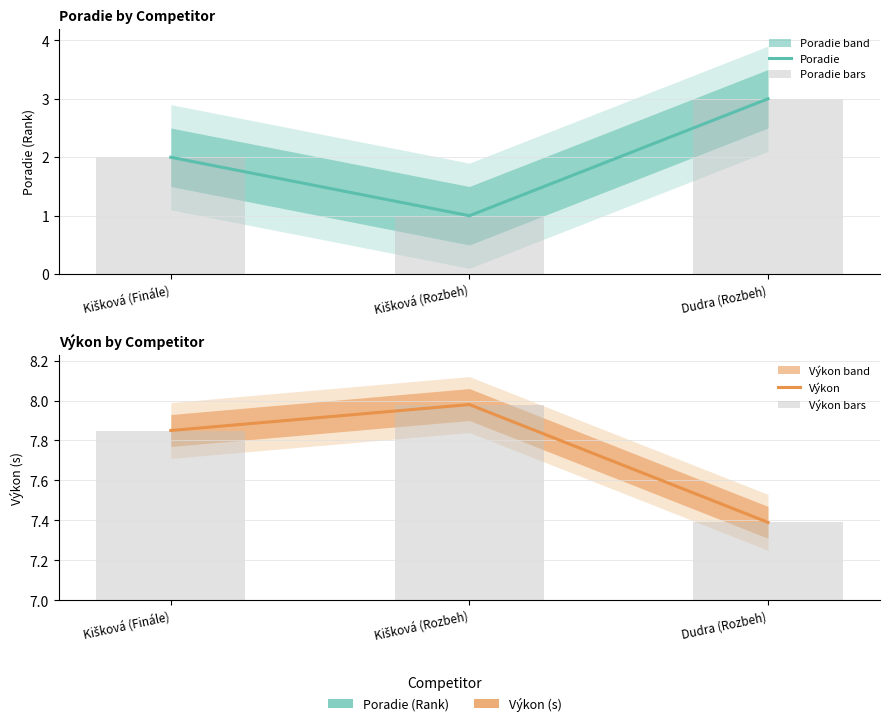

How many categories are shown in the chart?

3